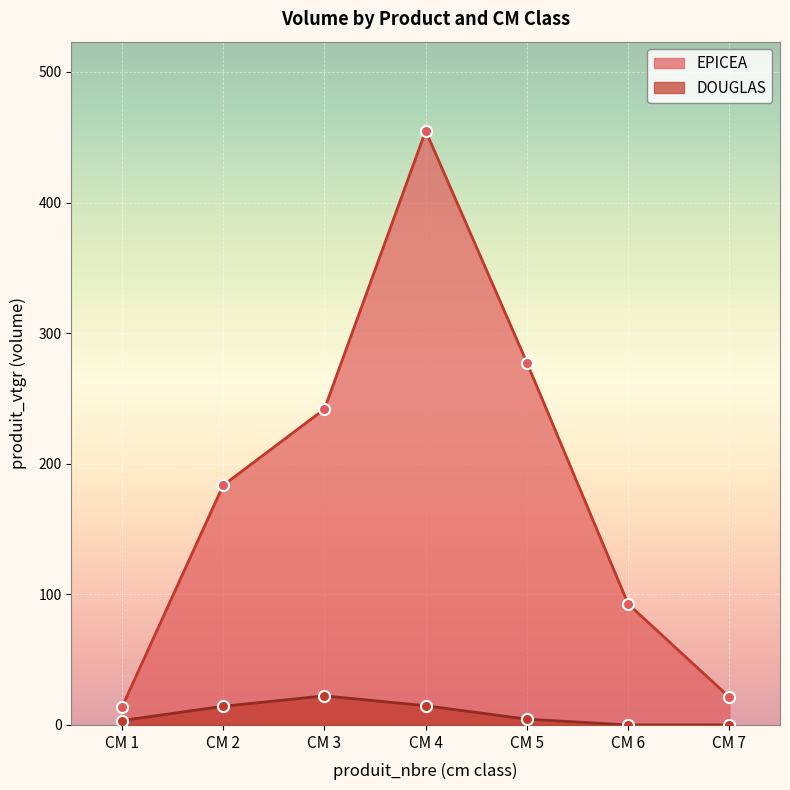

List the series in order of their overall mean, lowest first.

DOUGLAS, EPICEA